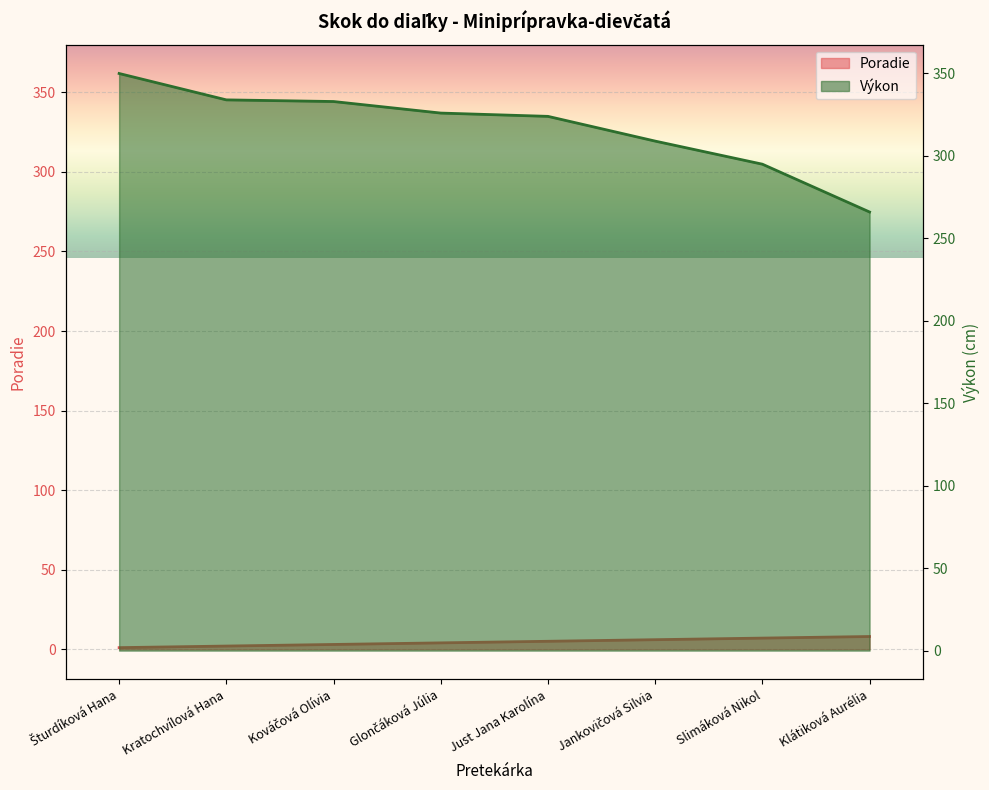

What is the total value across all series at Klátiková Aurélia?

274